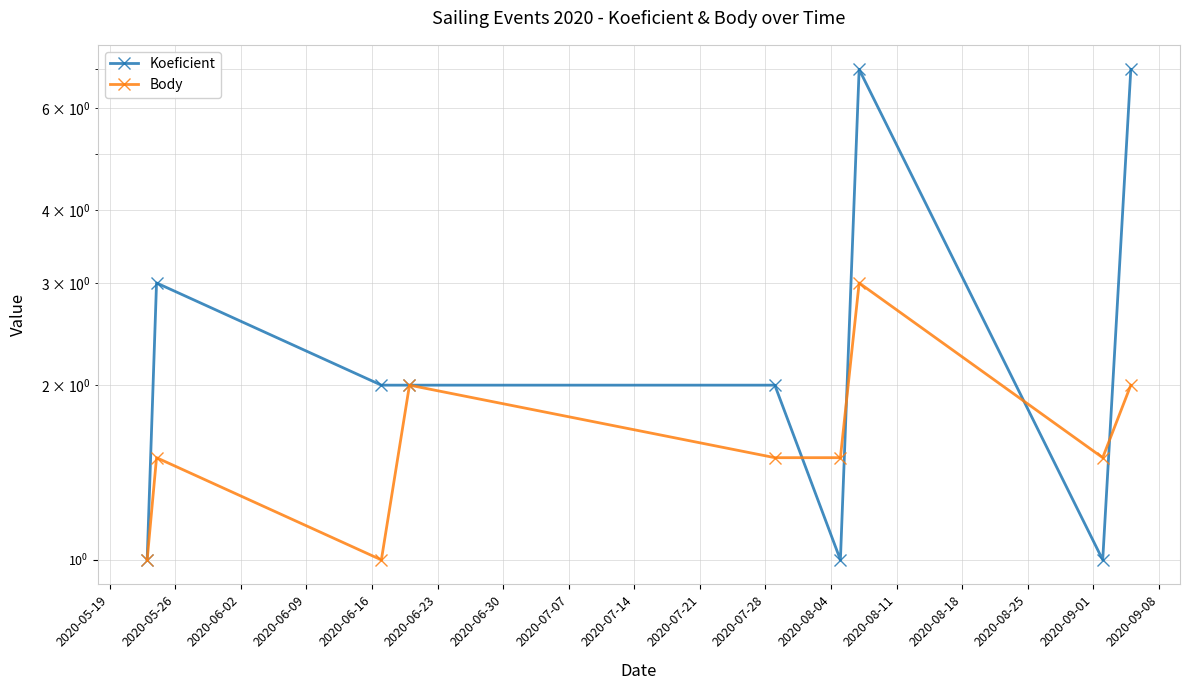

At 2020-06-23, list the series in order from largest to smallest.

Body, Koeficient